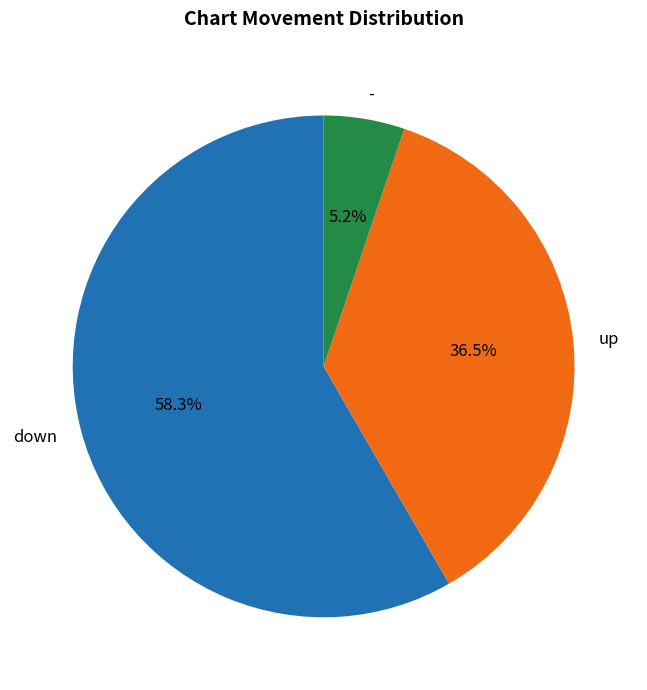

Do down and - together represent more than half of the pie?

Yes